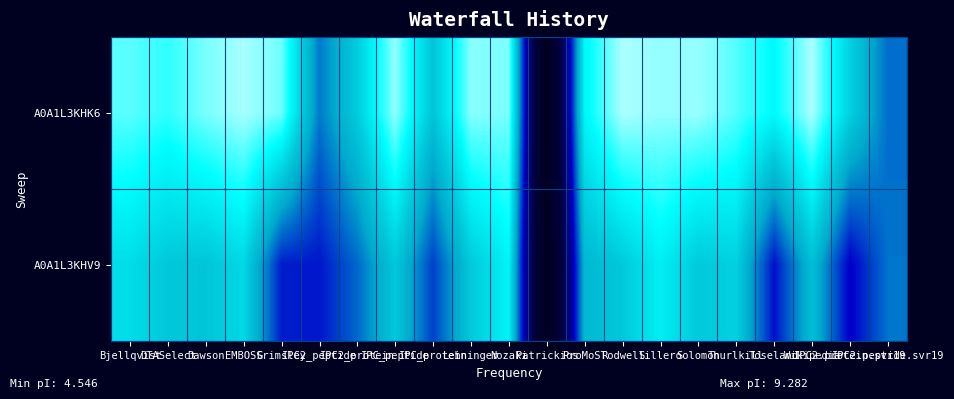

How many distinct data groups are displayed?

2